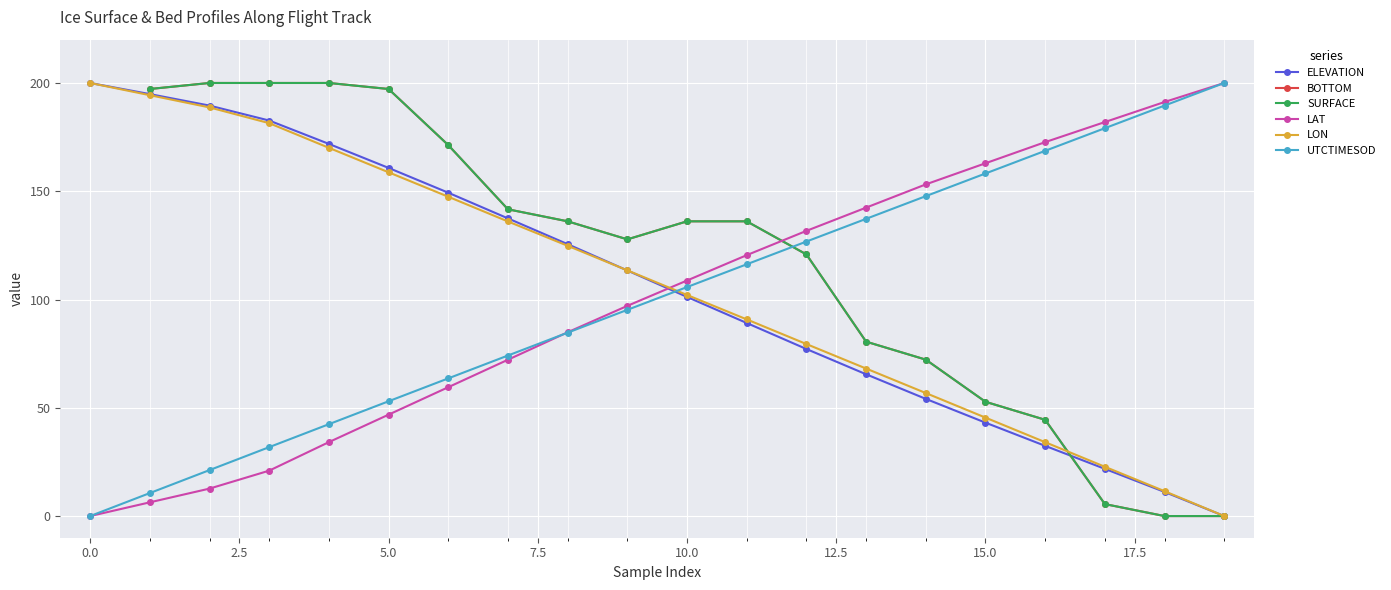

True or false: ELEVATION has more than 0 points higher than both neighbors.

False